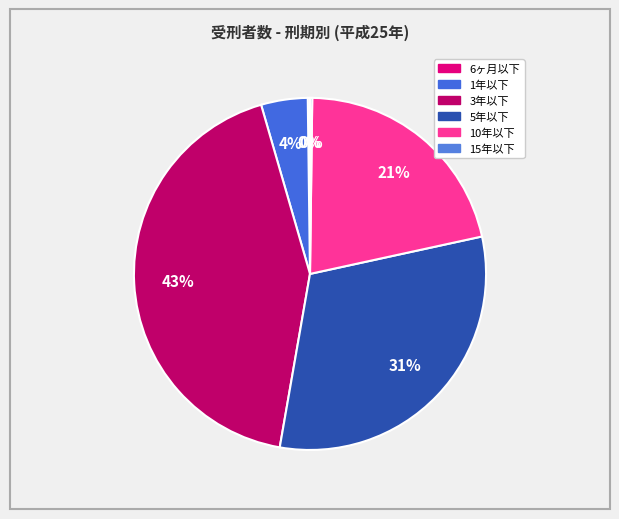

To the nearest percent, what is the difference between the 10年以下 and 5年以下 slice percentages?

10%